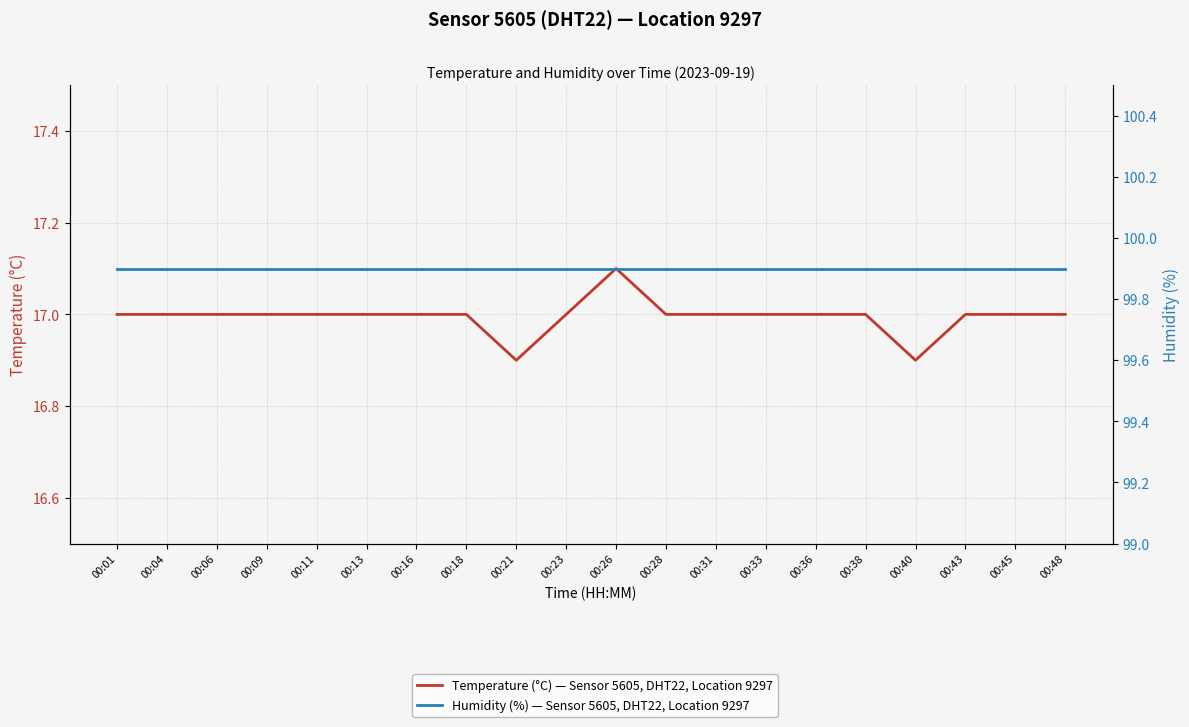

How many interior local peaks does the Temperature (°C) — Sensor 5605, DHT22, Location 9297 series have?

1